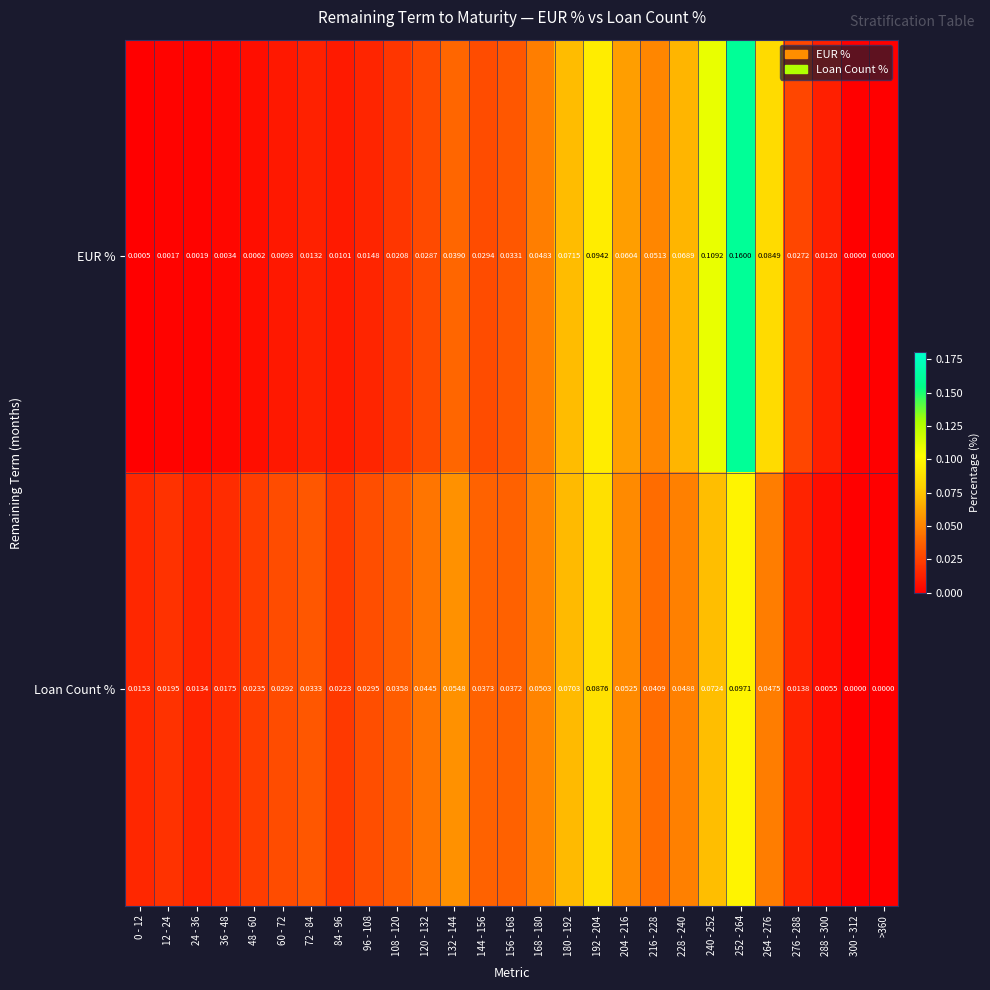

Which label corresponds to the largest value in the chart?

252 - 264